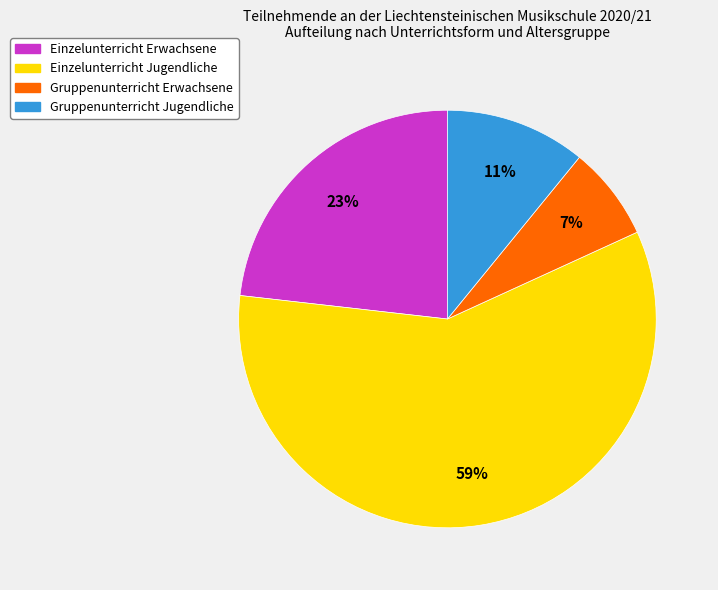

Is Gruppenunterricht Erwachsene the majority of the pie?

No